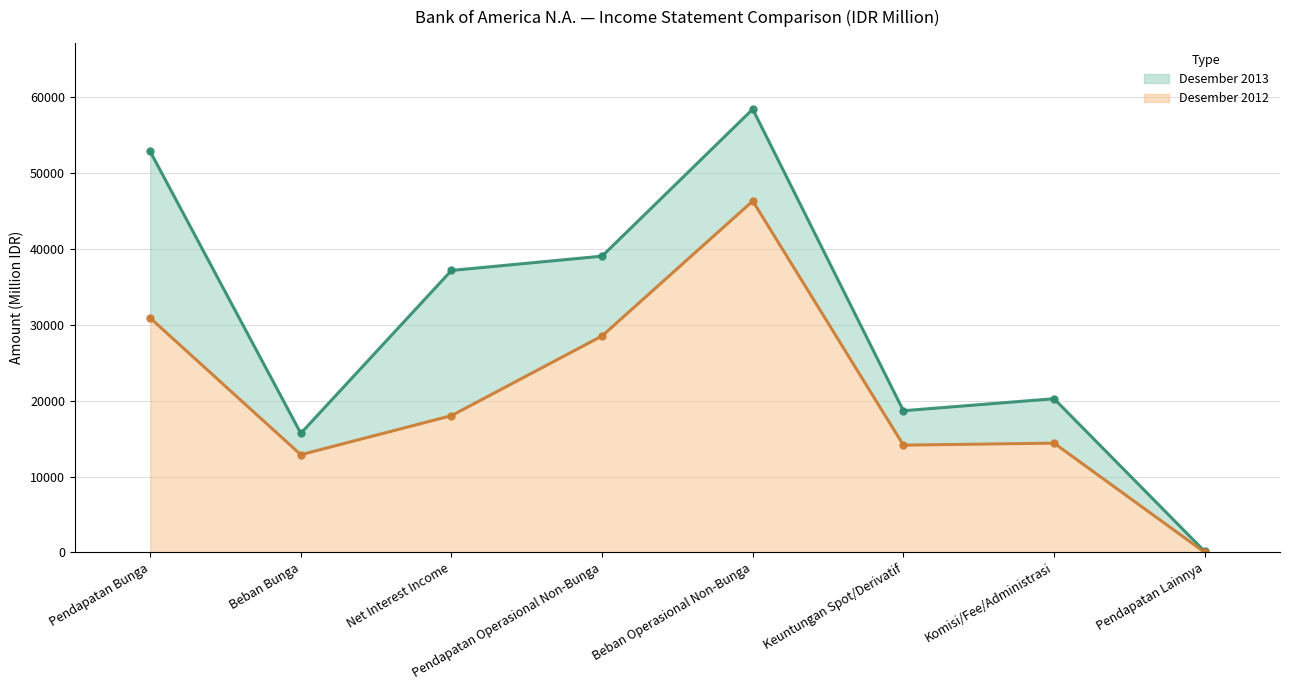

In Desember 2012, how many points are higher than both neighbors (excluding endpoints)?

2